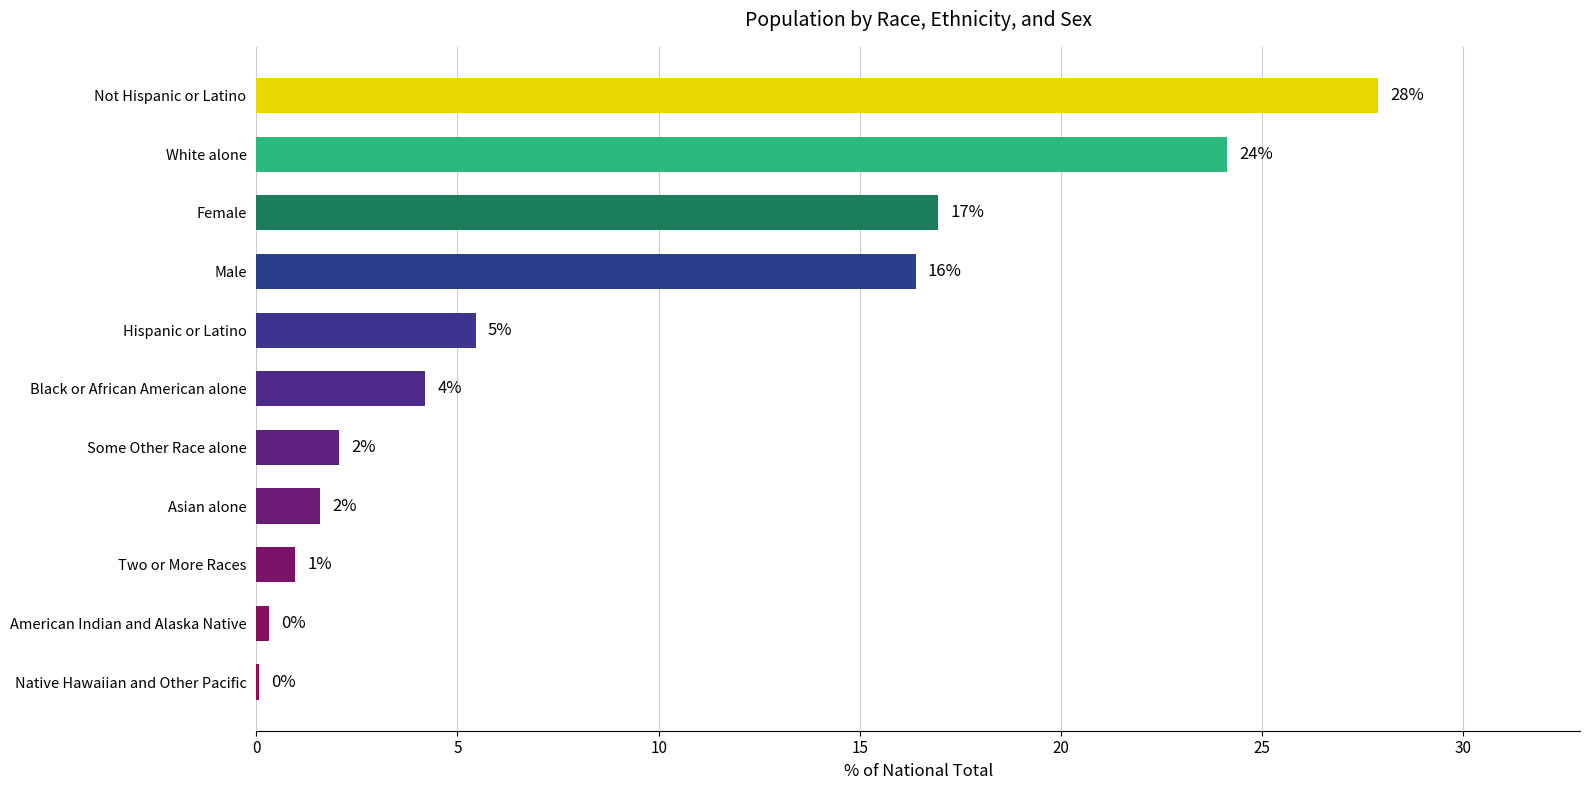

Does the chart contain stacked bars?

No